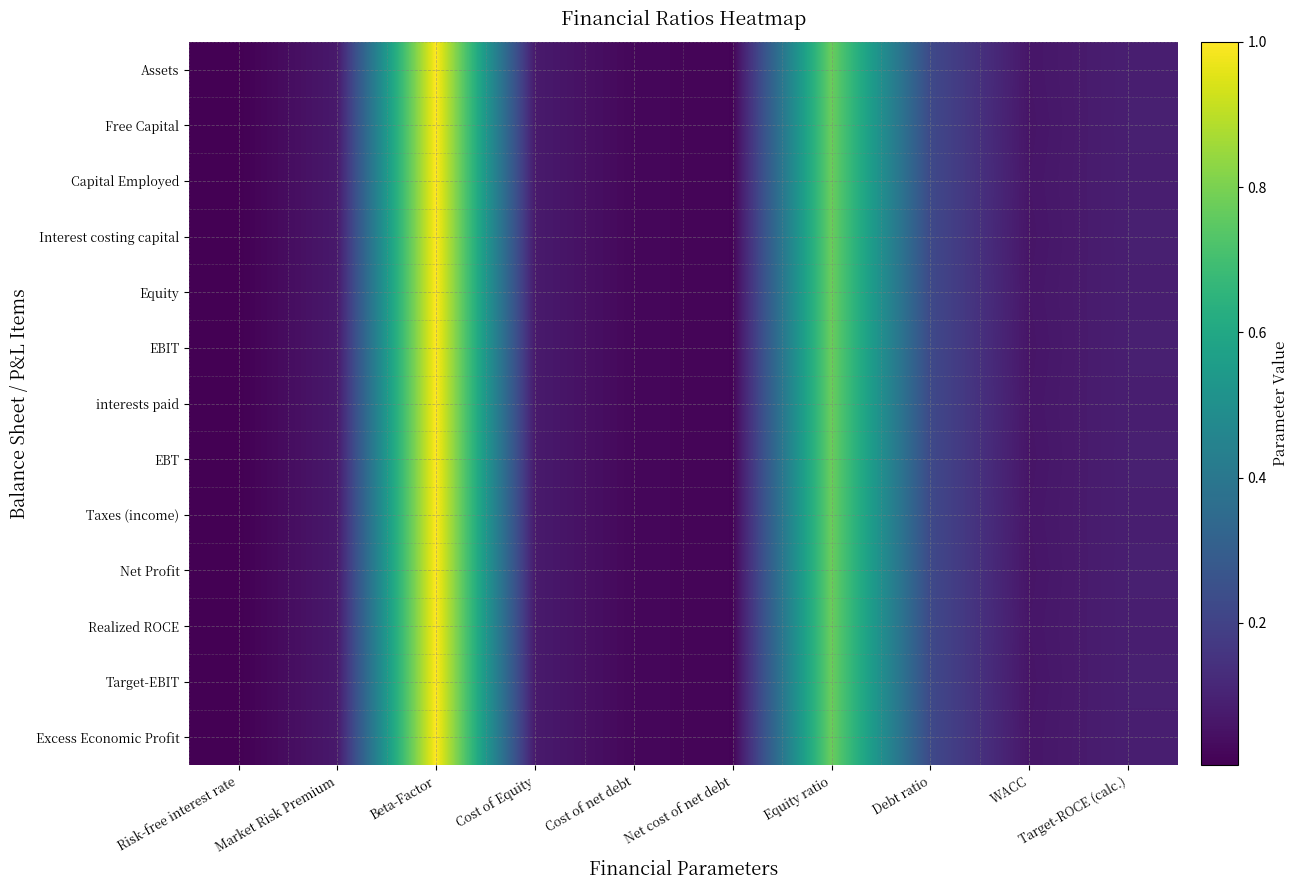

Which has a higher value, Beta-Factor or Cost of Equity?

Beta-Factor